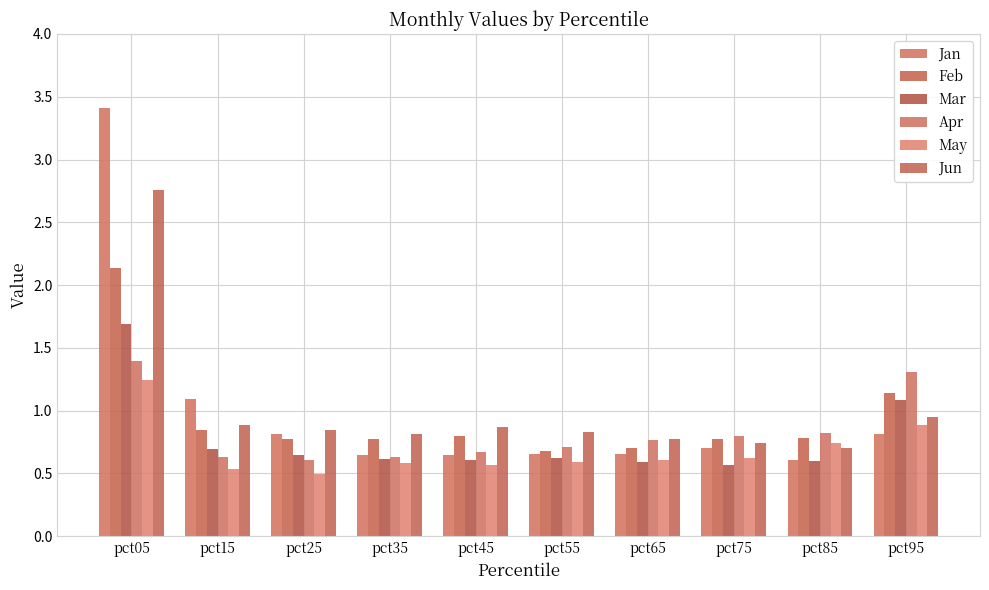

What is the difference between the second highest and minimum values in the May series?

0.4